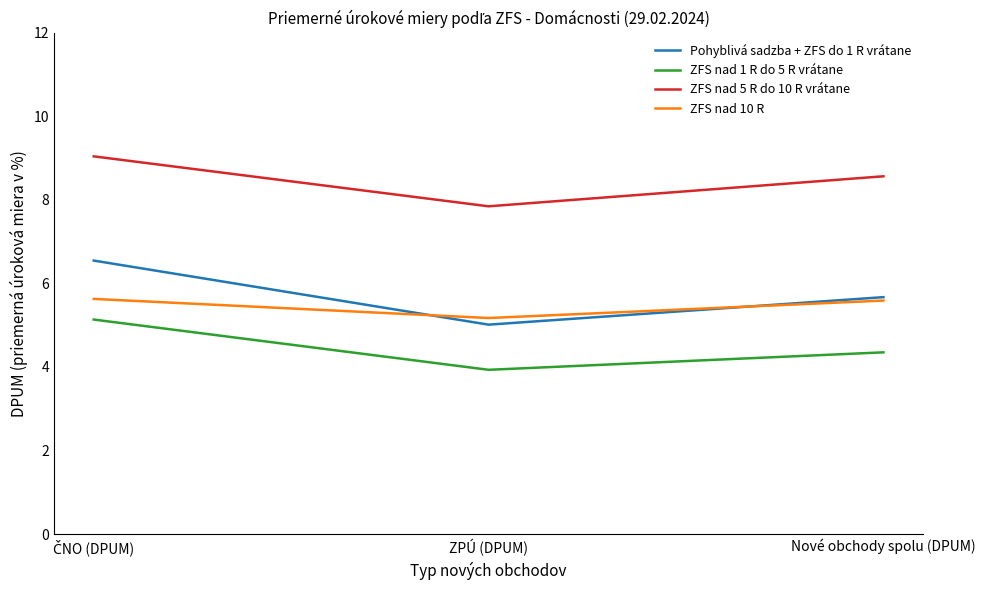

List the series in order of their peak value, lowest first.

ZFS nad 1 R do 5 R vrátane, ZFS nad 10 R, Pohyblivá sadzba + ZFS do 1 R vrátane, ZFS nad 5 R do 10 R vrátane